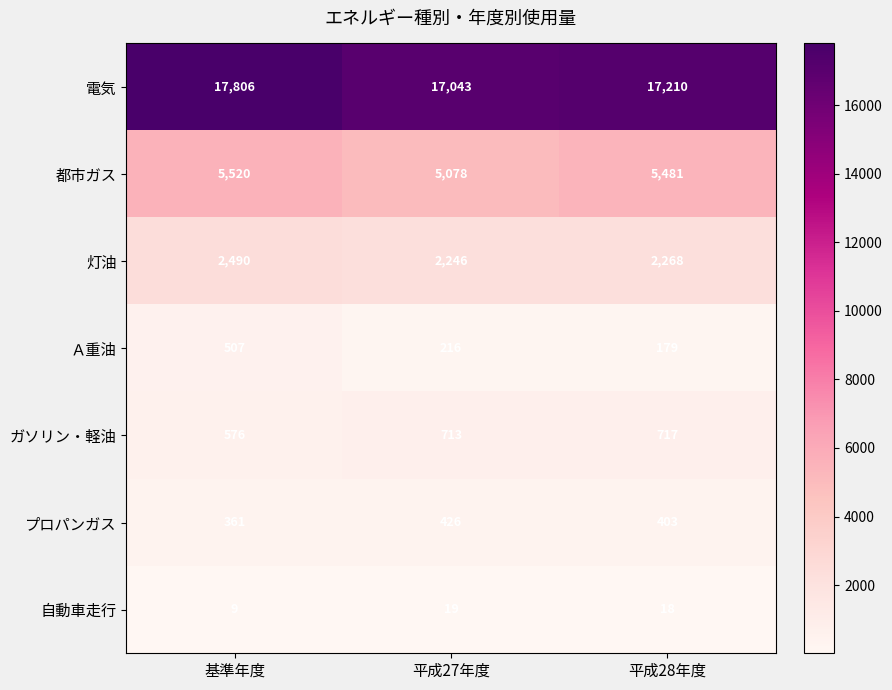

Which category has the lowest value in the 都市ガス series?

平成27年度